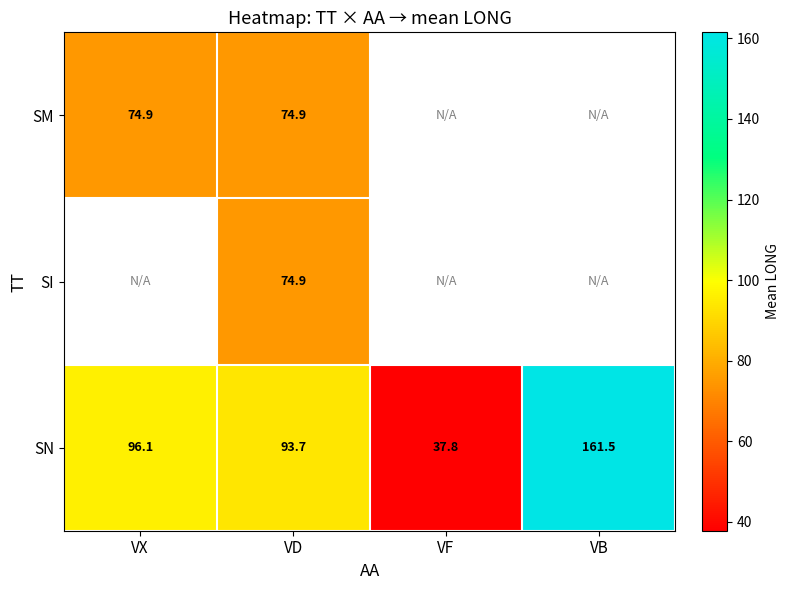

Is it true that SN equals 151.7 at VD?

False